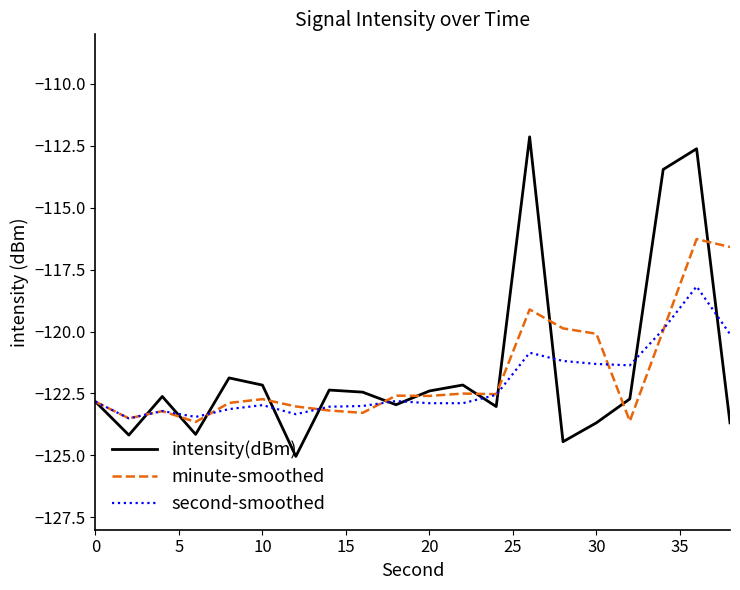

Which series has the widest spread of values?

intensity(dBm)